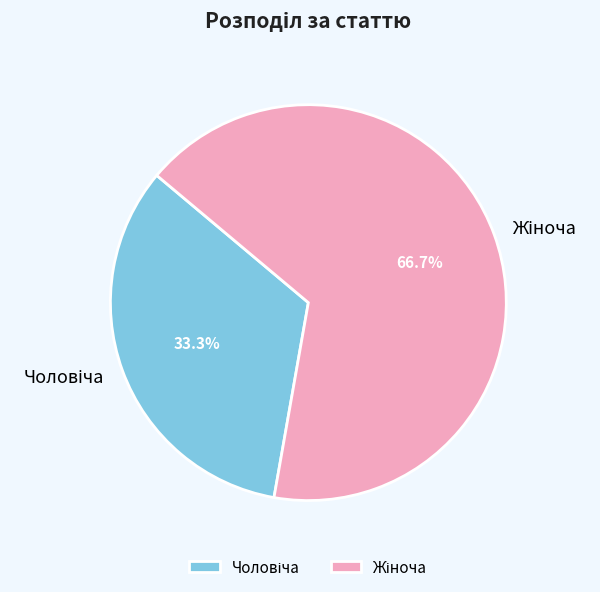

Is there a majority slice in this chart?

Yes